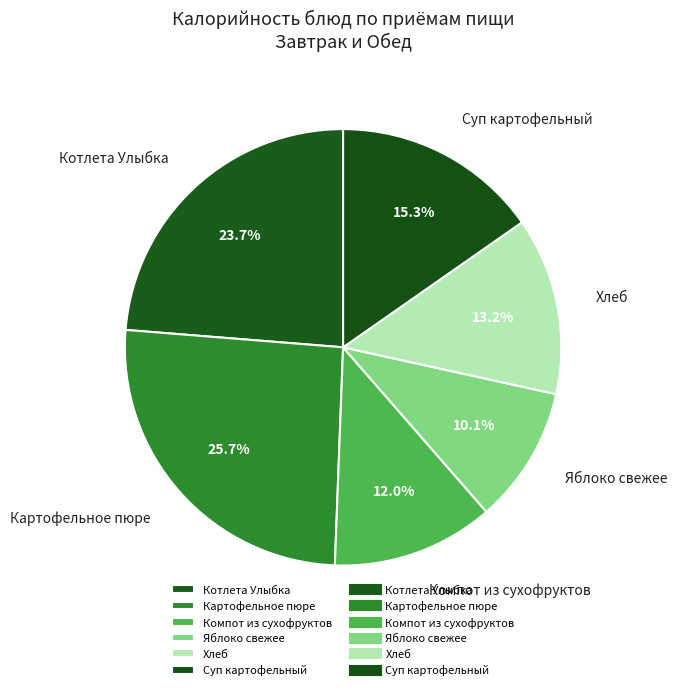

Combined, do Суп картофельный and Яблоко свежее account for over 50%?

No